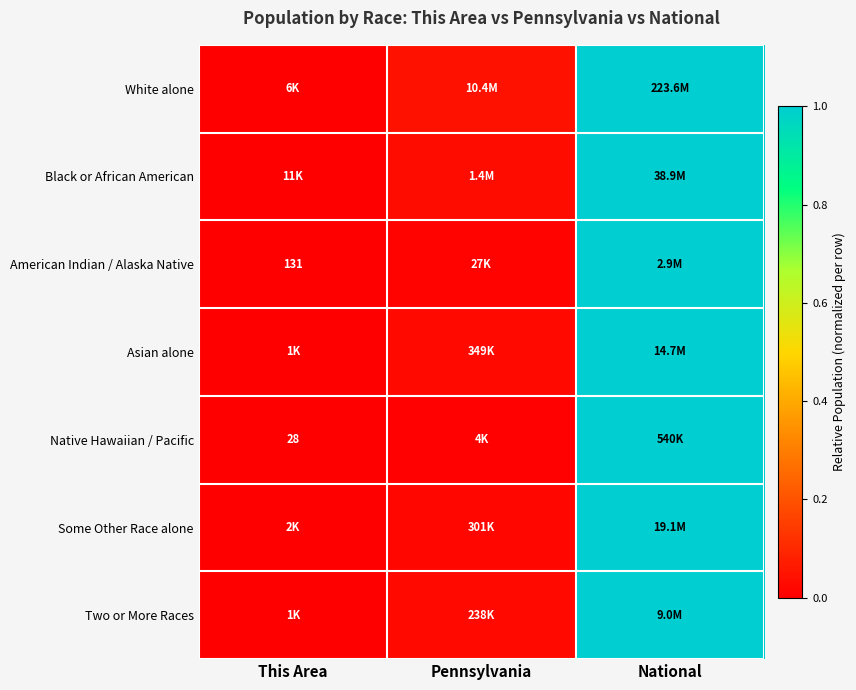

What is the highest value of the Some Other Race alone series?

1.0